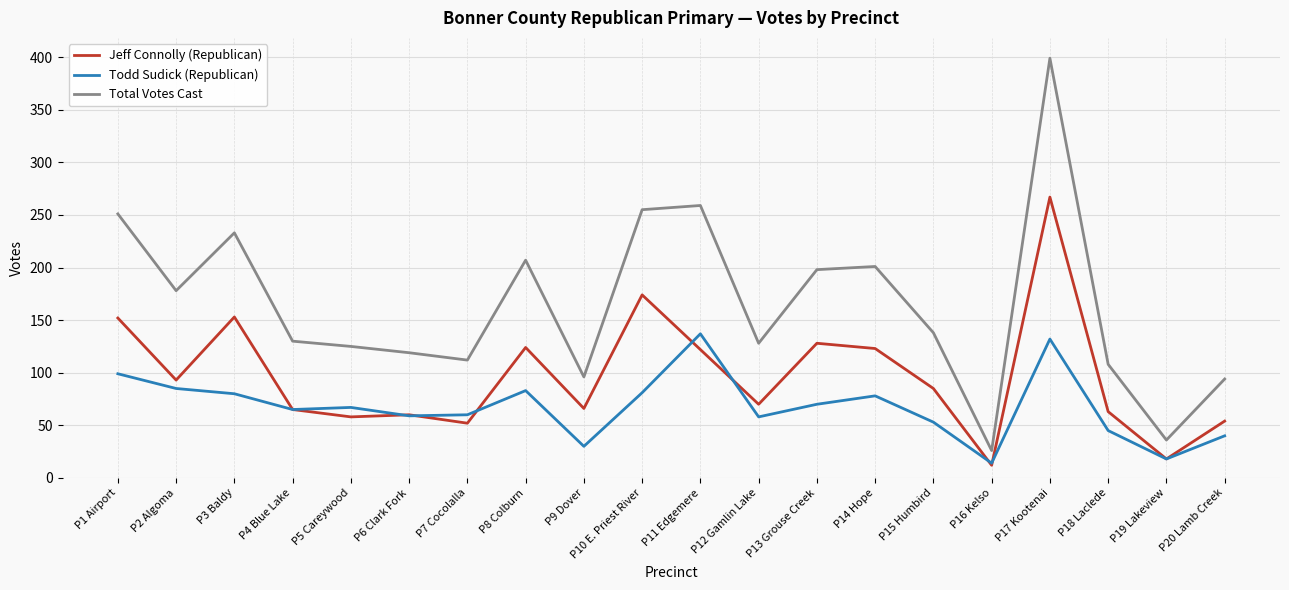

Between P14 Hope and P19 Lakeview, which series saw the biggest shift?

Total Votes Cast